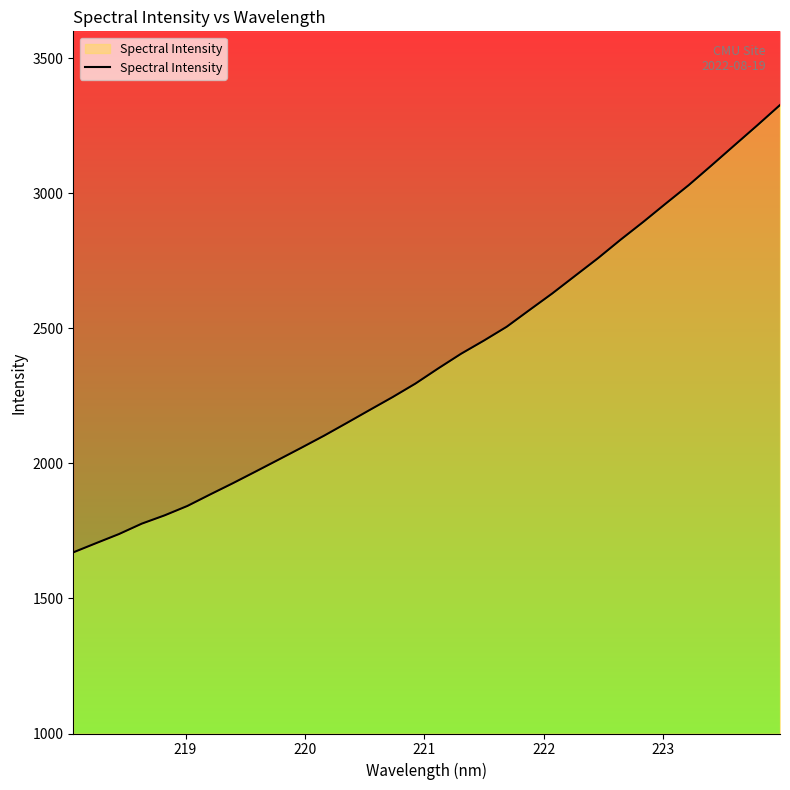

What is the greatest value displayed?

3327.1